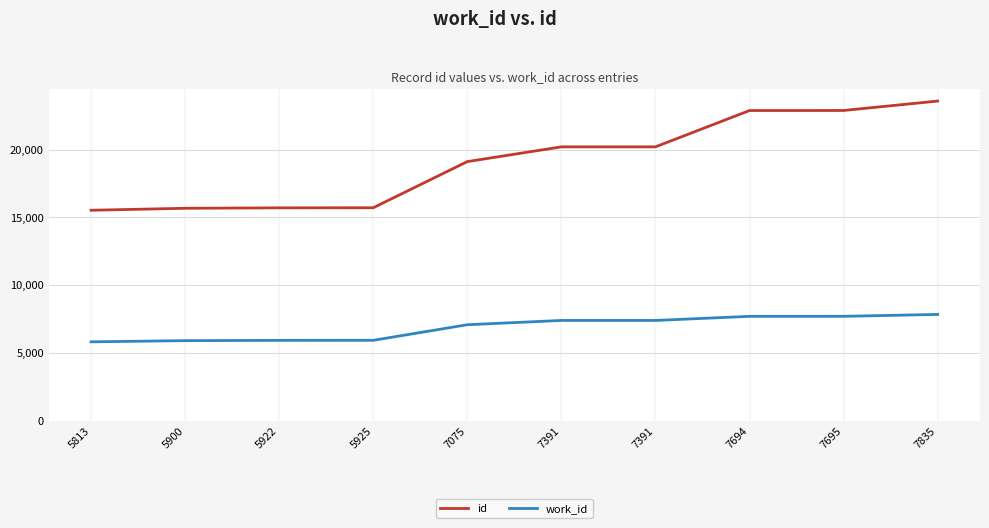

At which label does work_id first exceed 7391?

7694